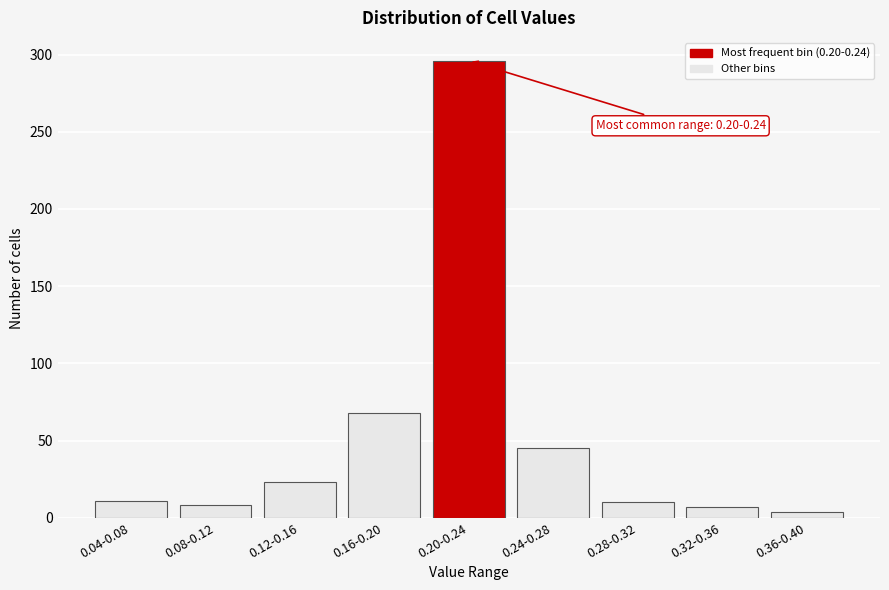

What is the difference between the second highest and second lowest values?

61